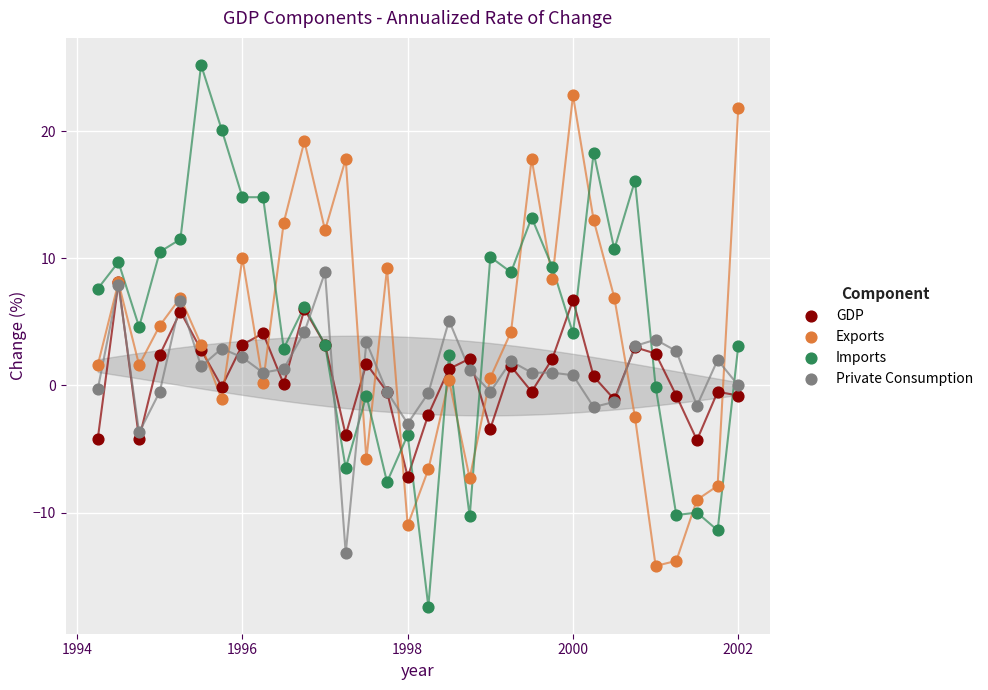

What are all the series names shown in the legend?

GDP, Exports, Imports, Private Consumption